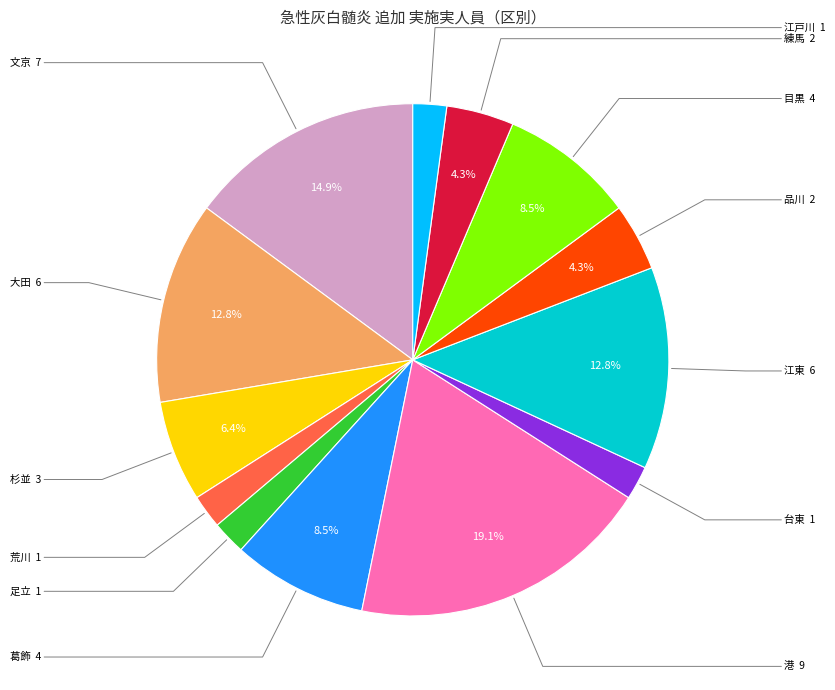

Is there any slice that represents more than half of the pie?

No